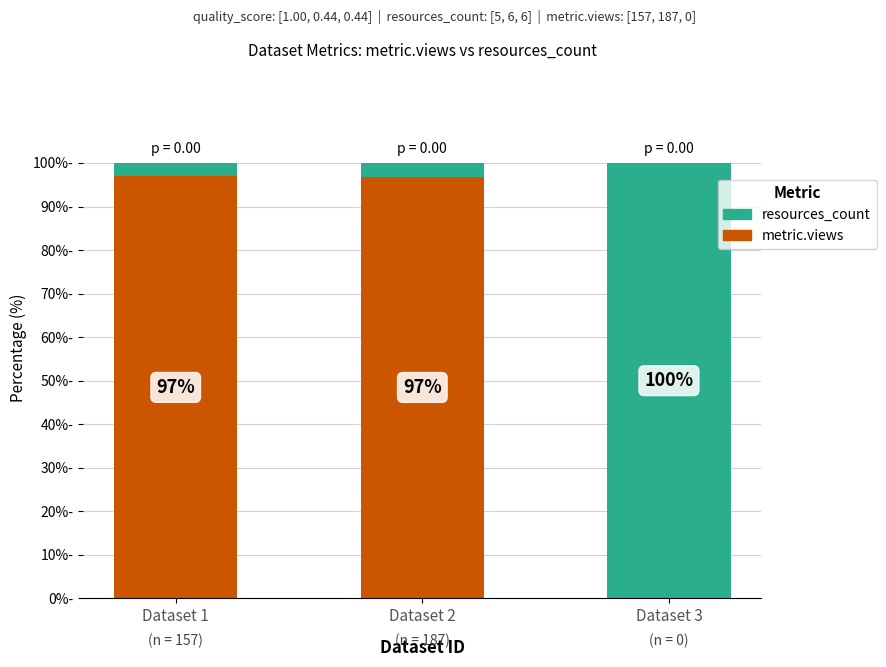

At which label does metric.views first exceed 96?

Dataset 1